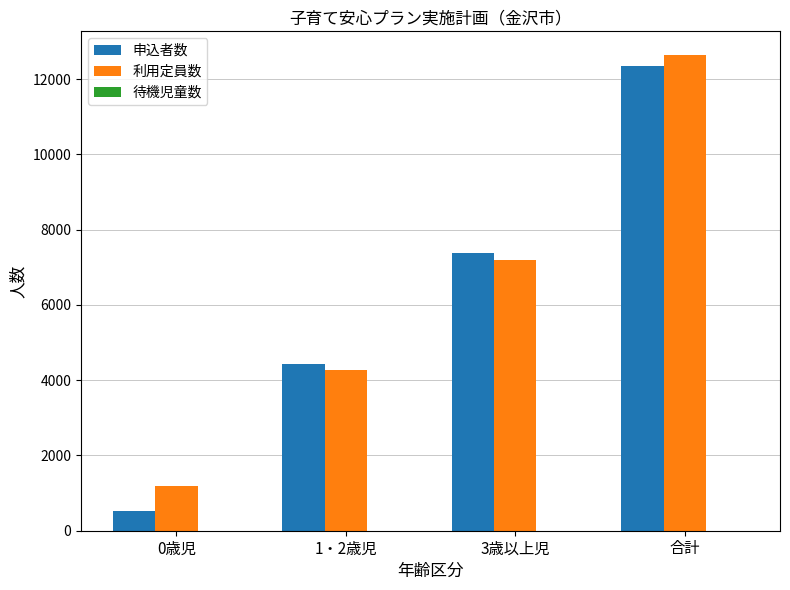

What is the difference between the second highest and minimum values in the 利用定員数 series?

6028